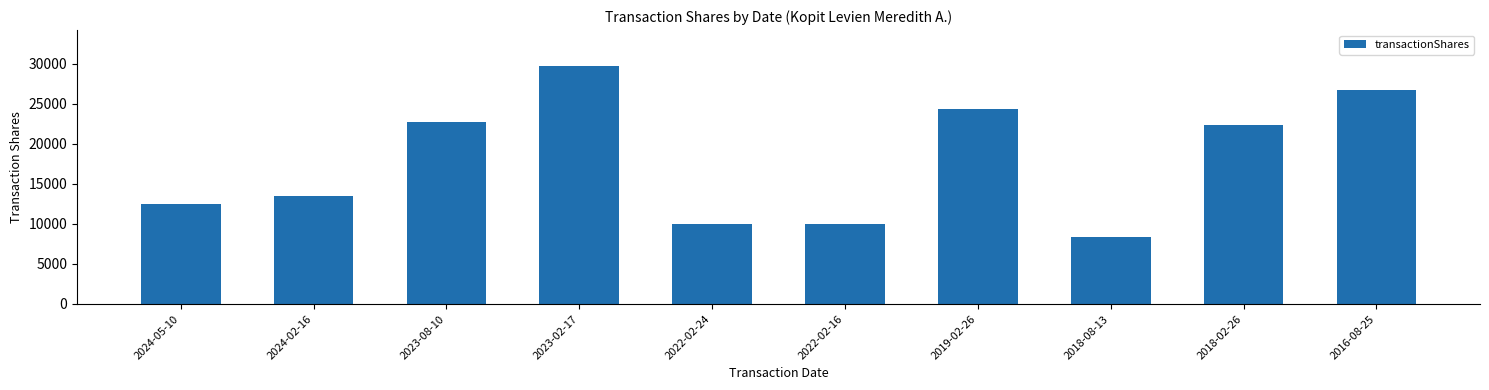

What is the label of the 1st bar from the left?

2024-05-10